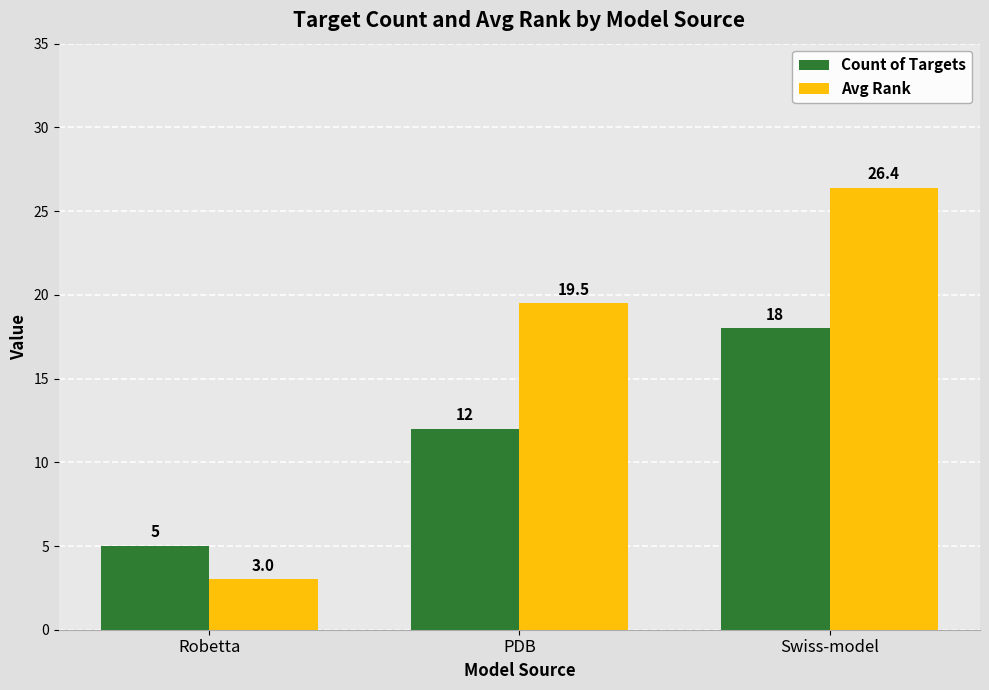

Are the bars horizontal?

No